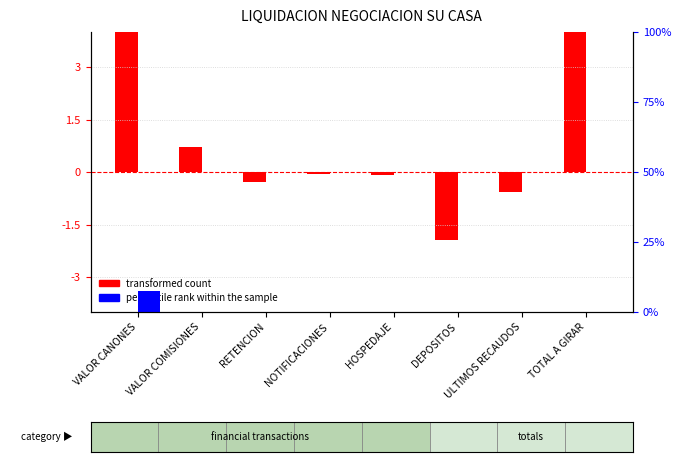

Rank the series by their maximum value, from lowest to highest.

percentile rank within the sample, transformed count